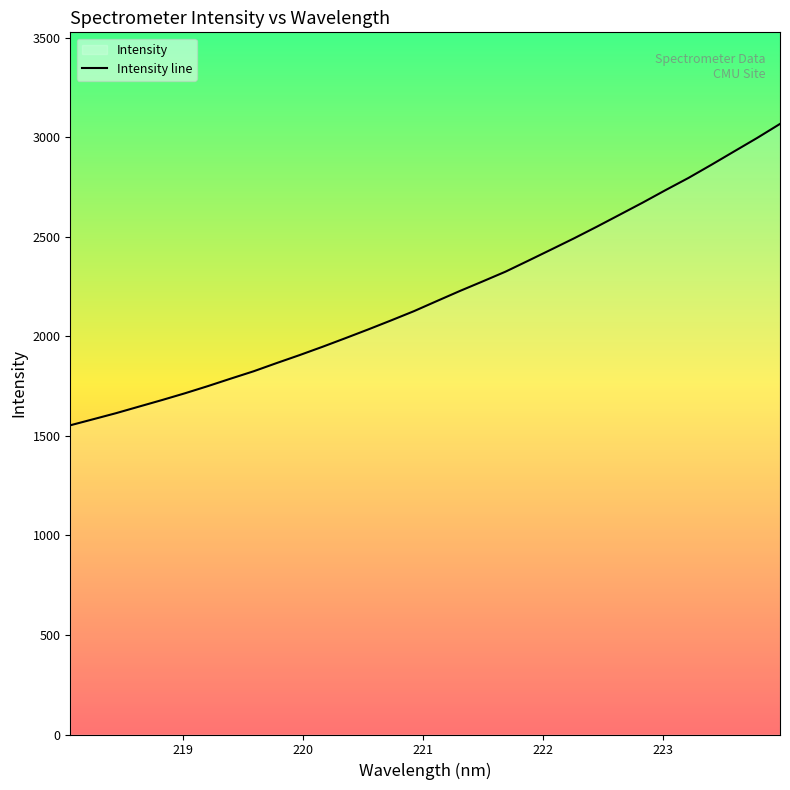

What is the difference between the maximum and minimum values?

1514.3